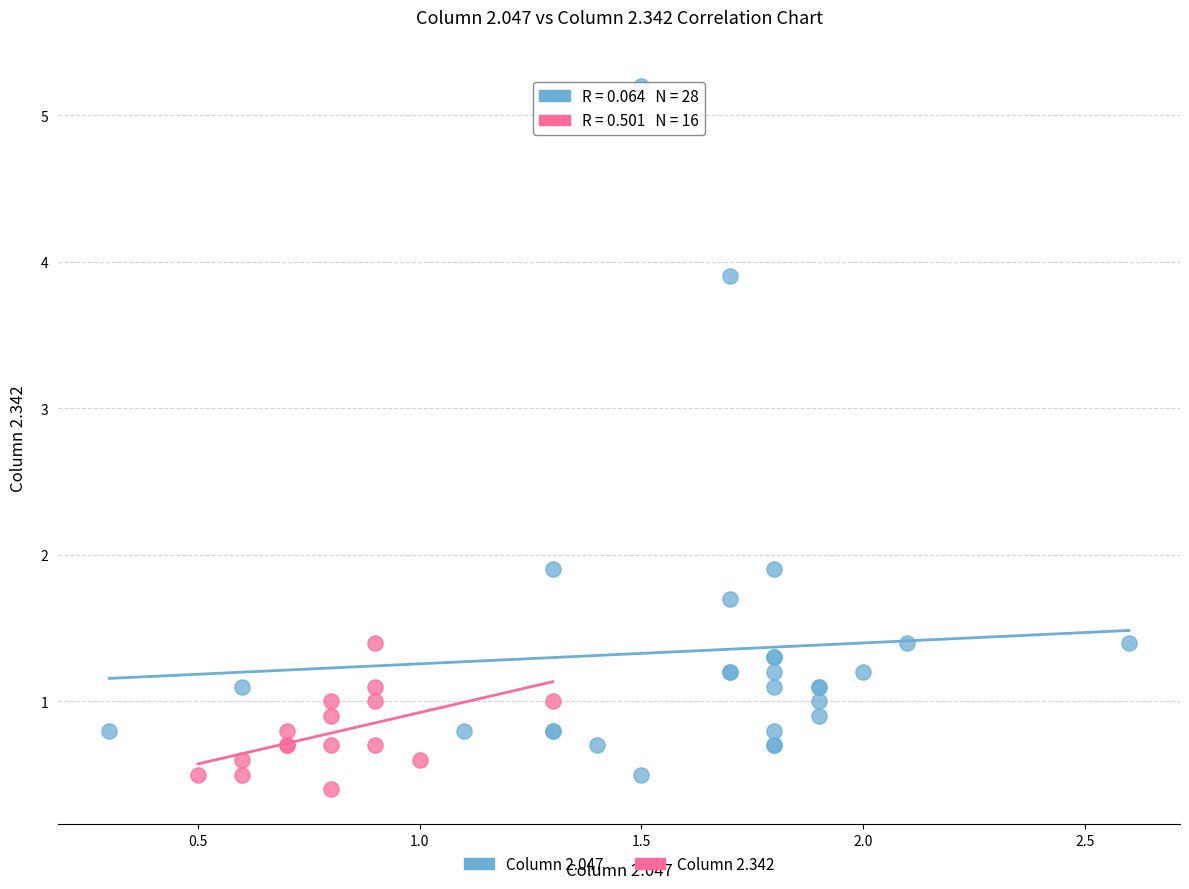

Which series has the widest spread of Y values?

Column 2.047